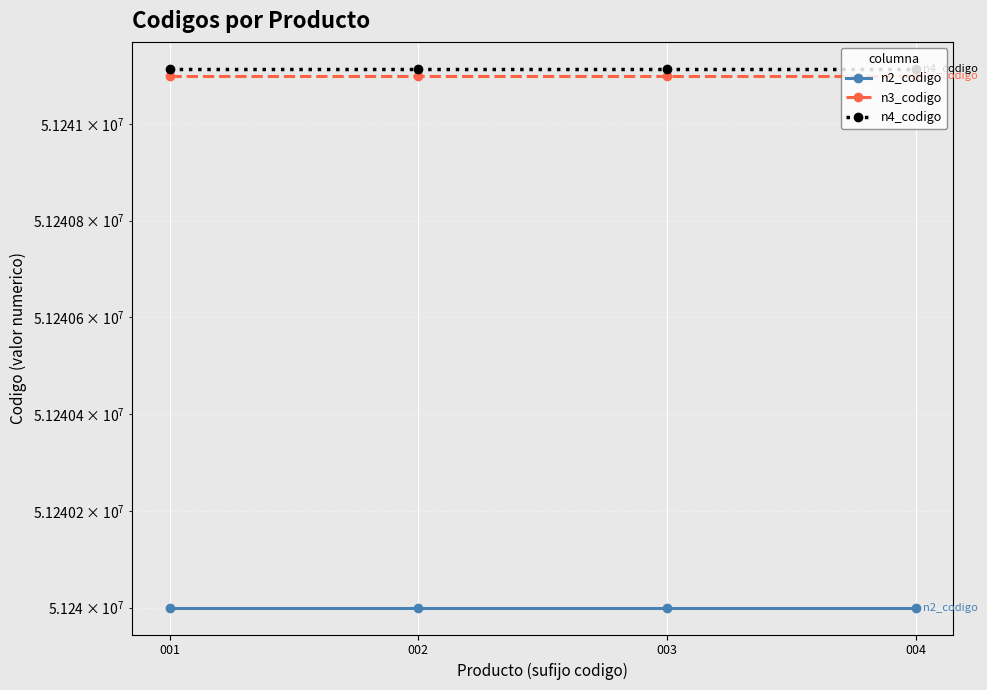

What is the highest value of the n4_codigo series?

51241114